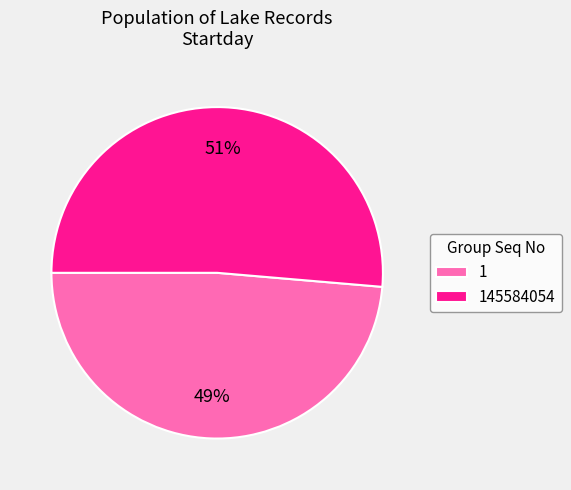

What percentage is the 145584054 slice, to the nearest percent?

51%